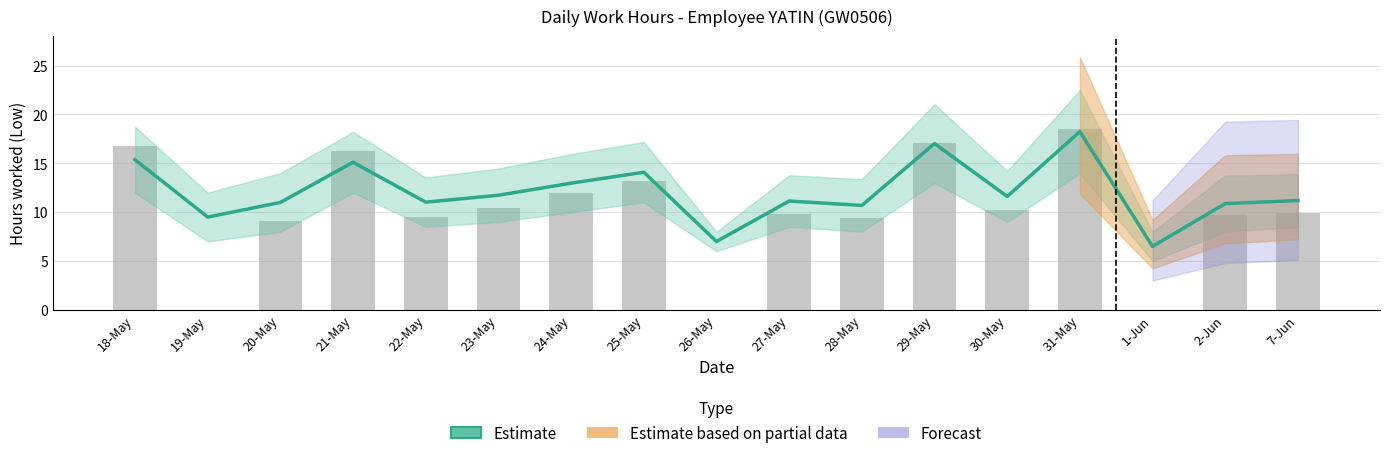

What is the maximum value for Low?

18.5